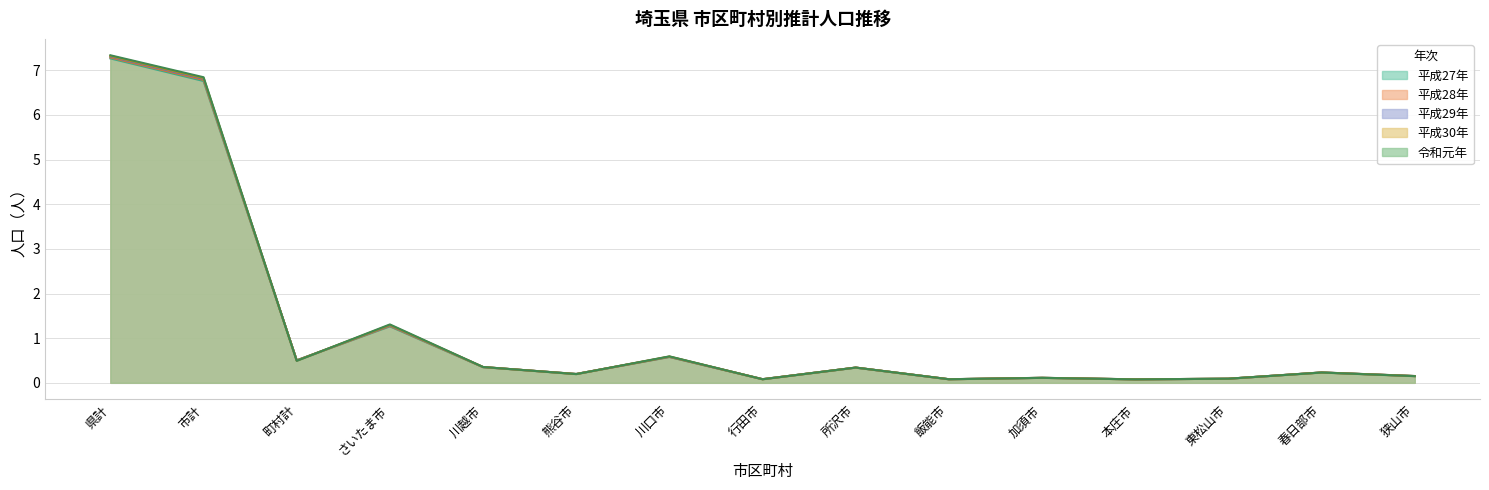

At which category does 平成30年 reach its first local valley?

町村計